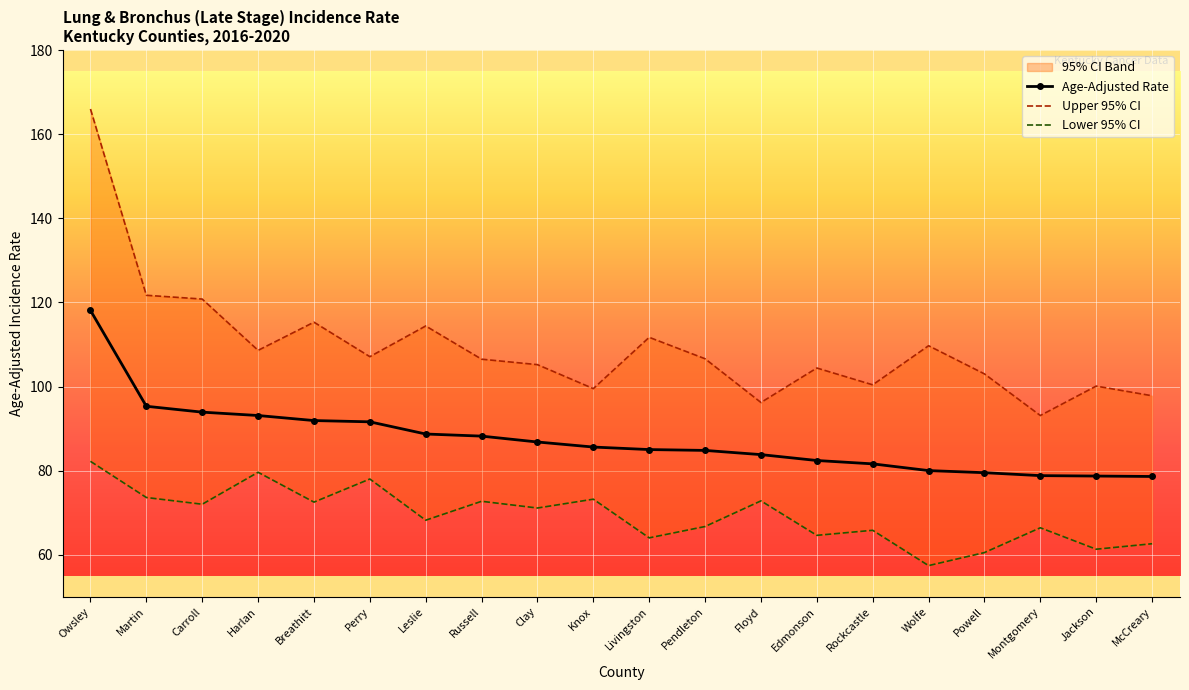

Which label corresponds to the largest value in the chart?

Owsley